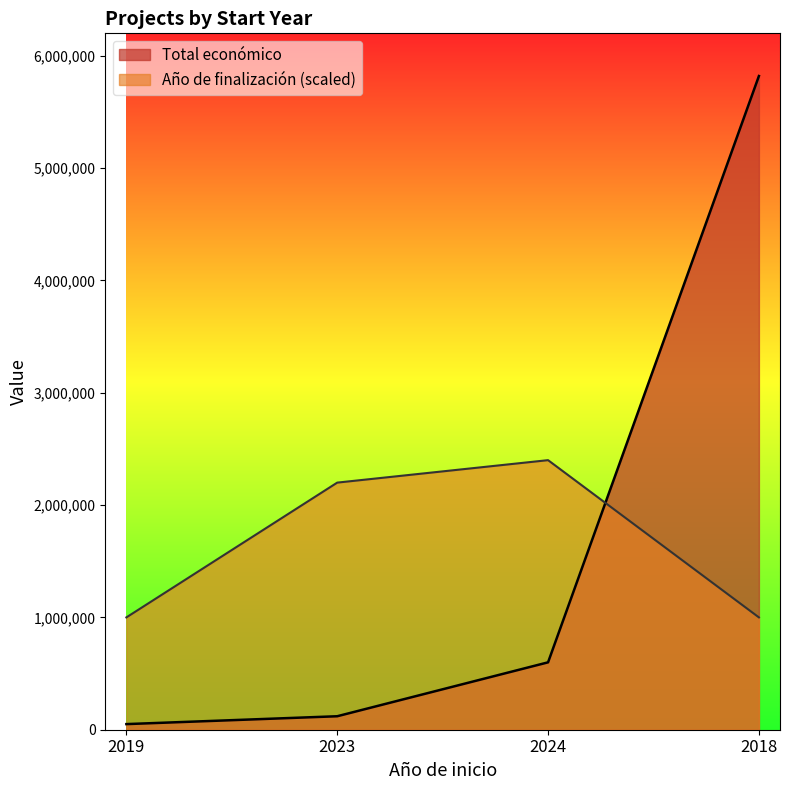

What is the value of the Año de finalización point at the 4th from the left?

1000000